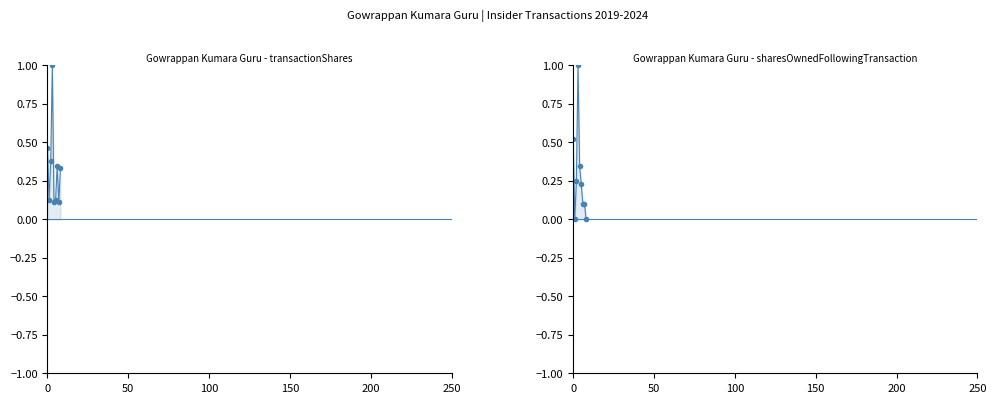

Count the number of categories in the chart.

9